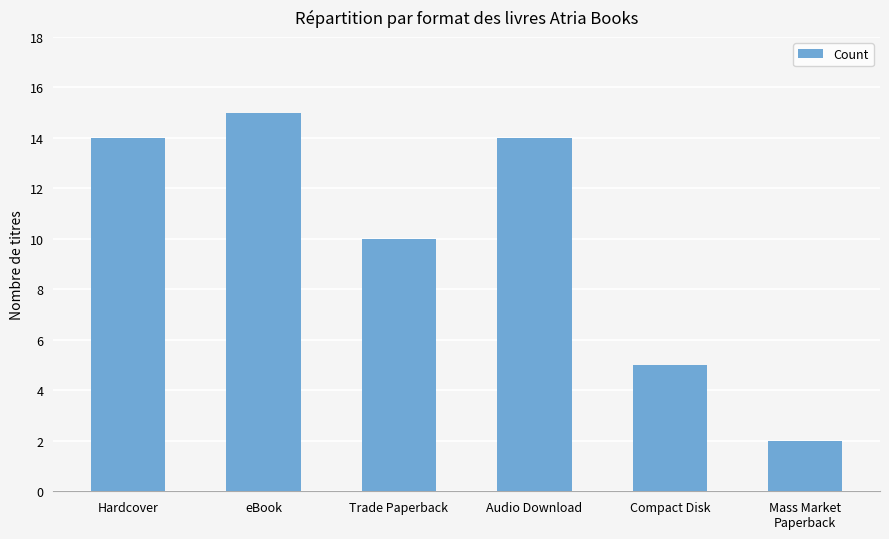

What is the maximum value shown in the chart?

15